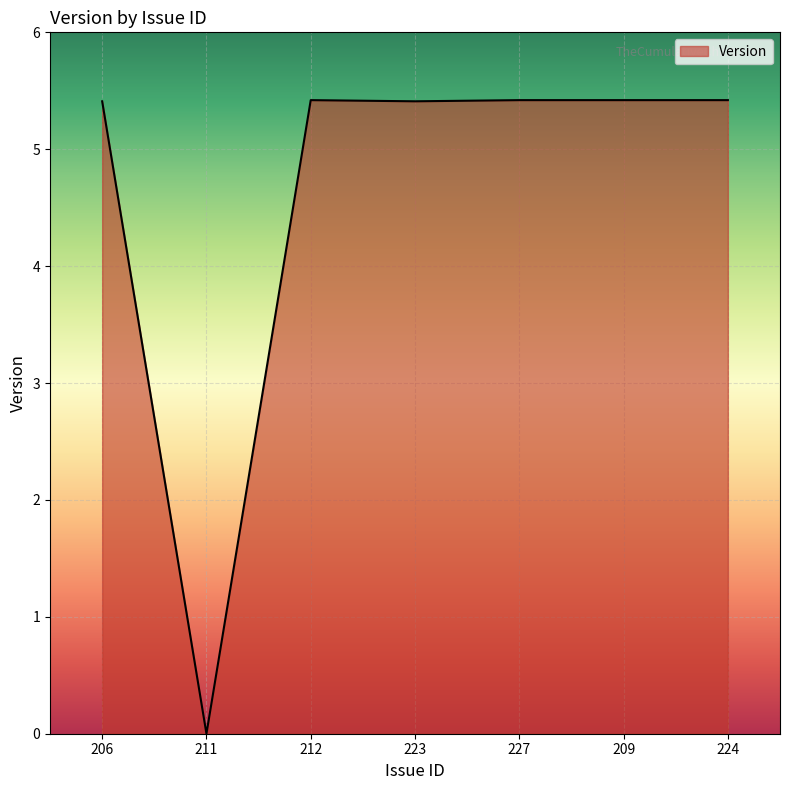

Reading left to right, what are all the values shown in this chart?

206=5.4	211=0.0	212=5.4	223=5.4	227=5.4	209=5.4	224=5.4